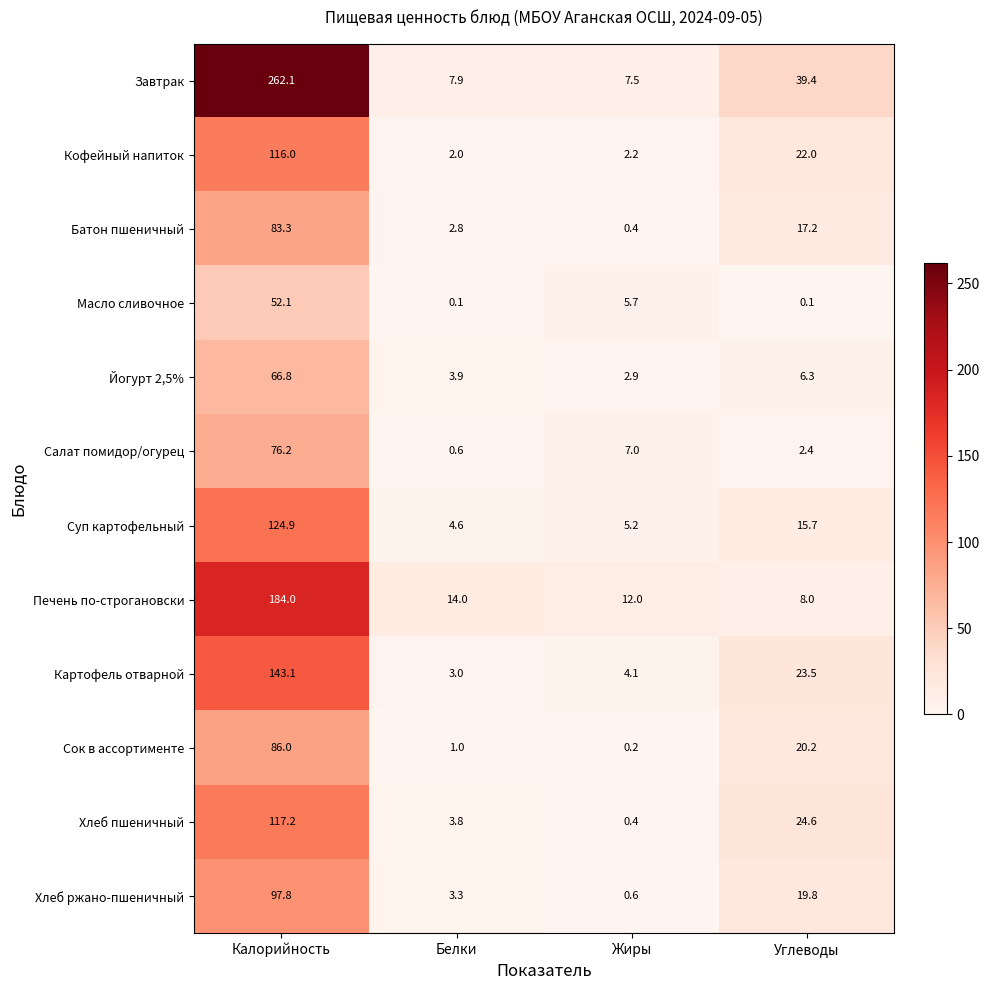

Rank the series at Калорийность from lowest to highest value.

Масло сливочное, Йогурт 2,5%, Салат помидор/огурец, Батон пшеничный, Сок в ассортименте, Хлеб ржано-пшеничный, Кофейный напиток, Хлеб пшеничный, Суп картофельный, Картофель отварной, Печень по-строгановски, Завтрак